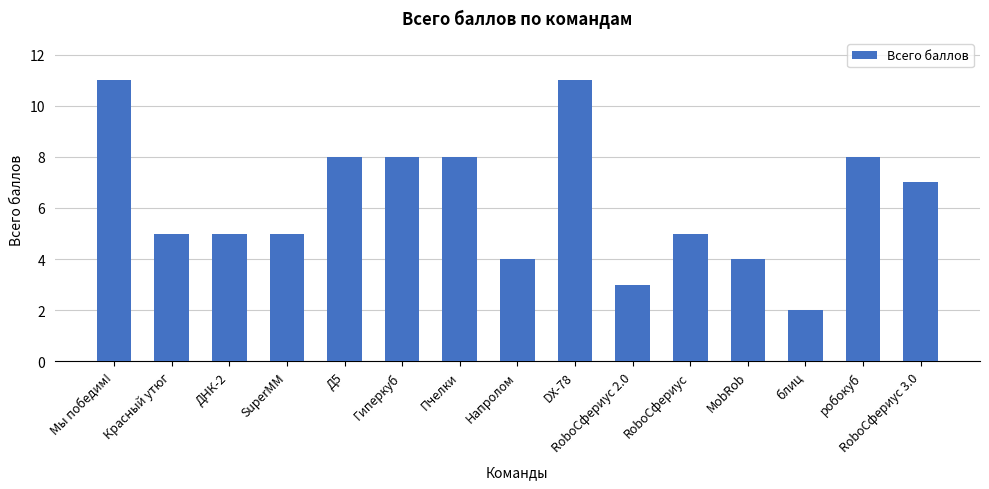

What is the label of the 15th bar from the right?

Мы победим!